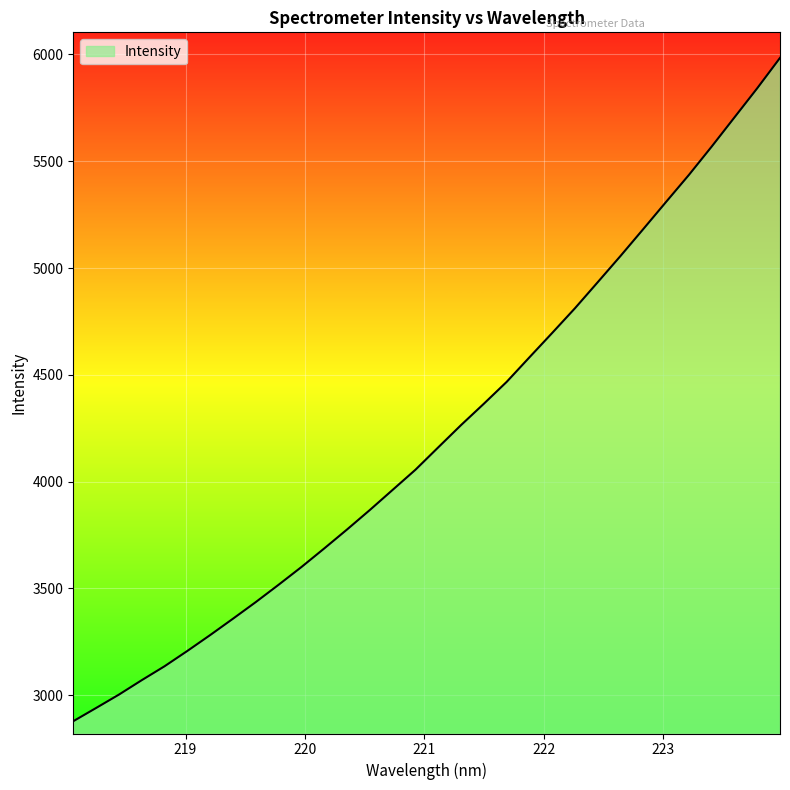

What is the difference between the maximum and minimum values?

3105.1